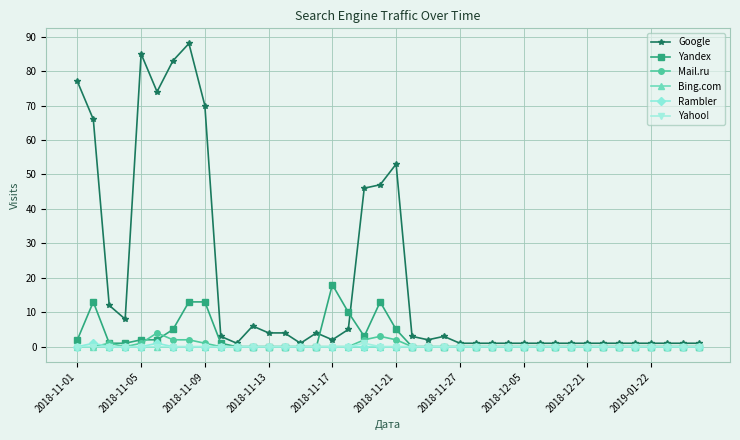

Which series has the widest spread of values?

Google